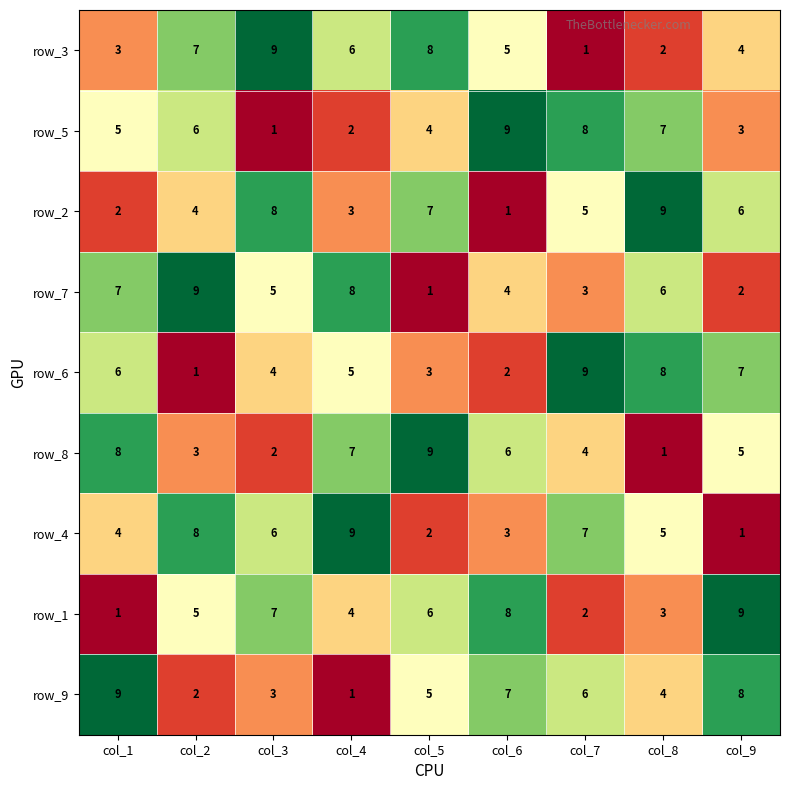

What is the difference between the second highest and minimum values in the row_3 series?

7